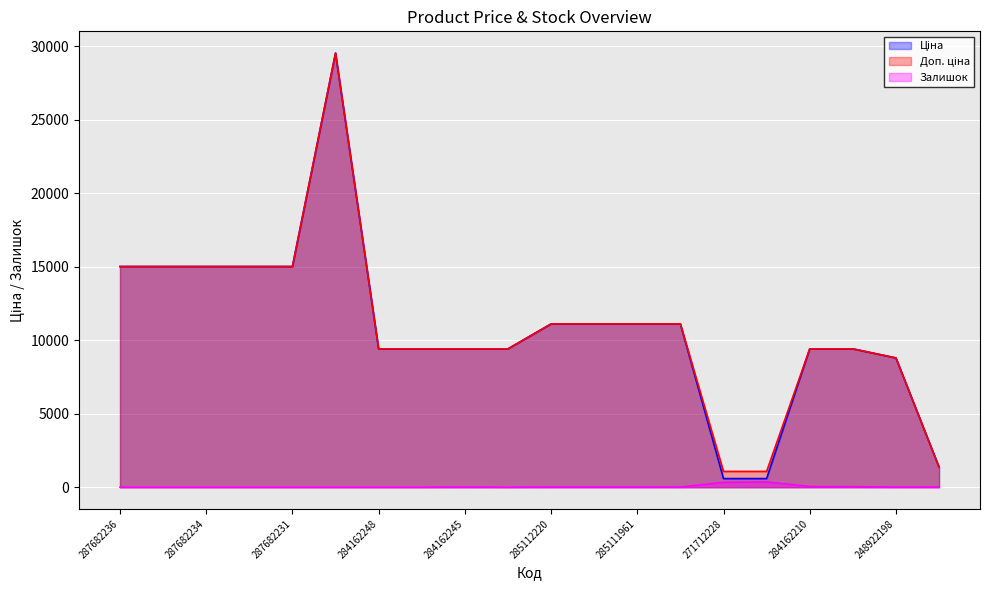

True or false: Ціна and Доп. ціна cross at least once.

False